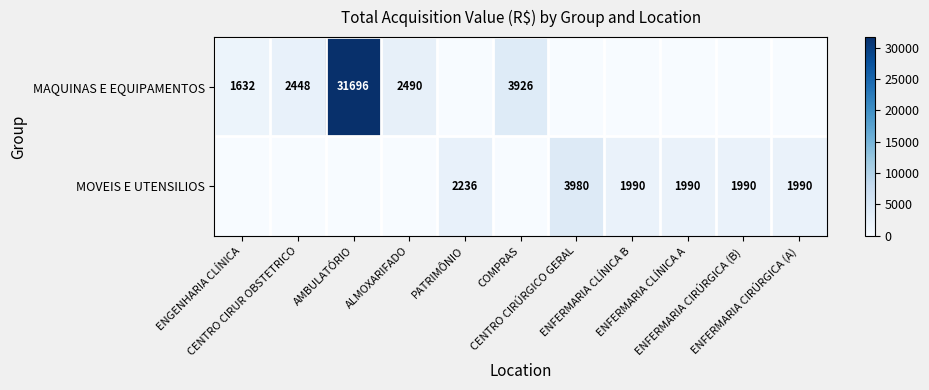

How many positive values does the MAQUINAS E EQUIPAMENTOS series have?

5